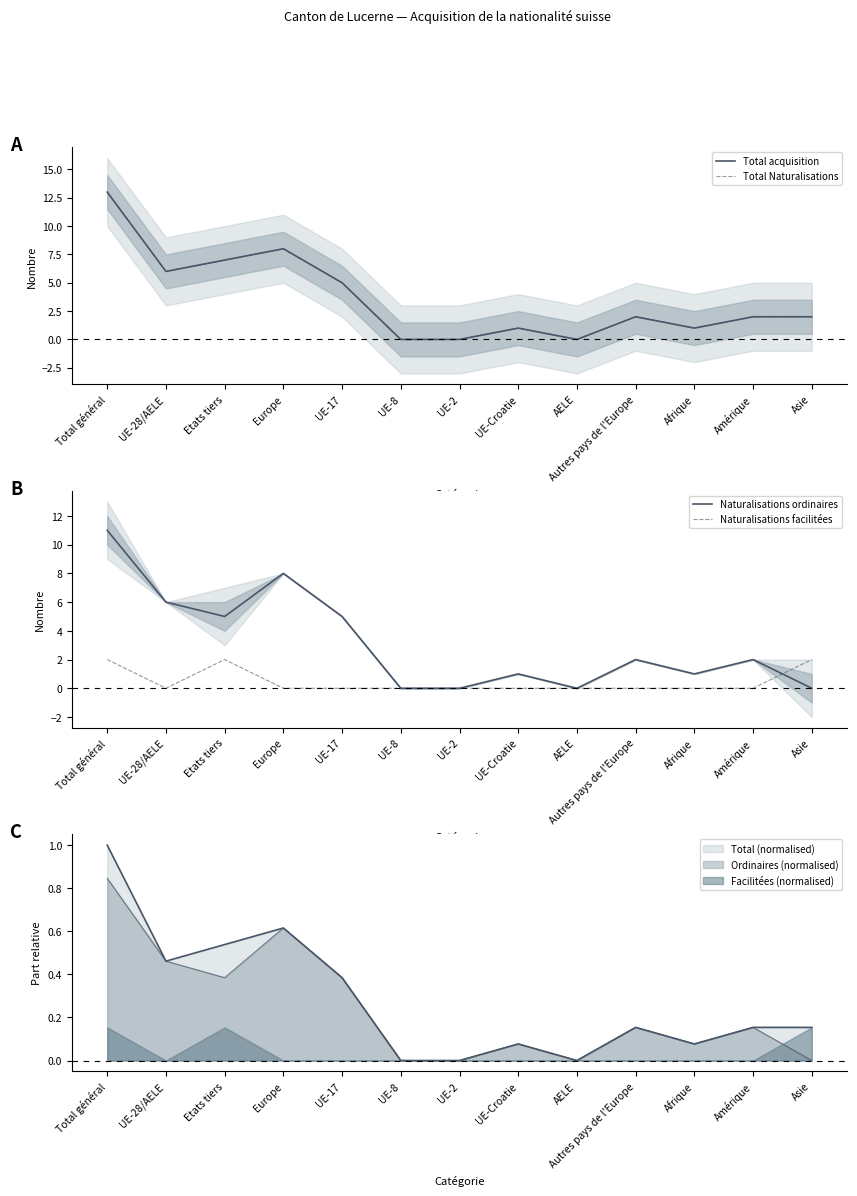

How many series are shown in this chart?

4